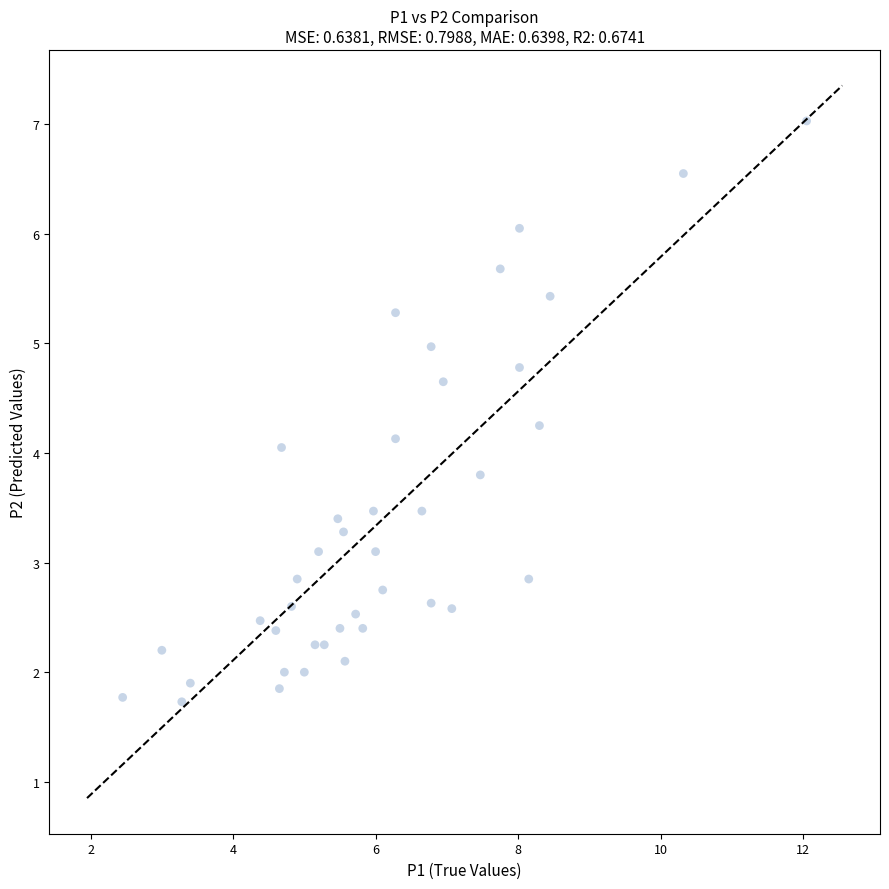

What is the range of X values (max minus min)?

9.6